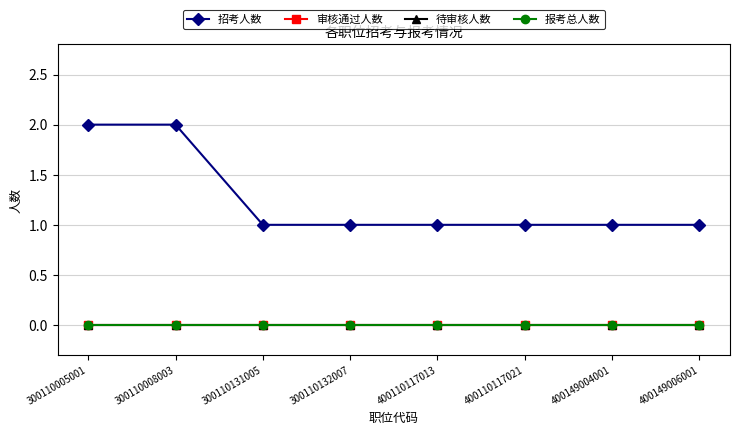

How many lines are shown in the chart?

4